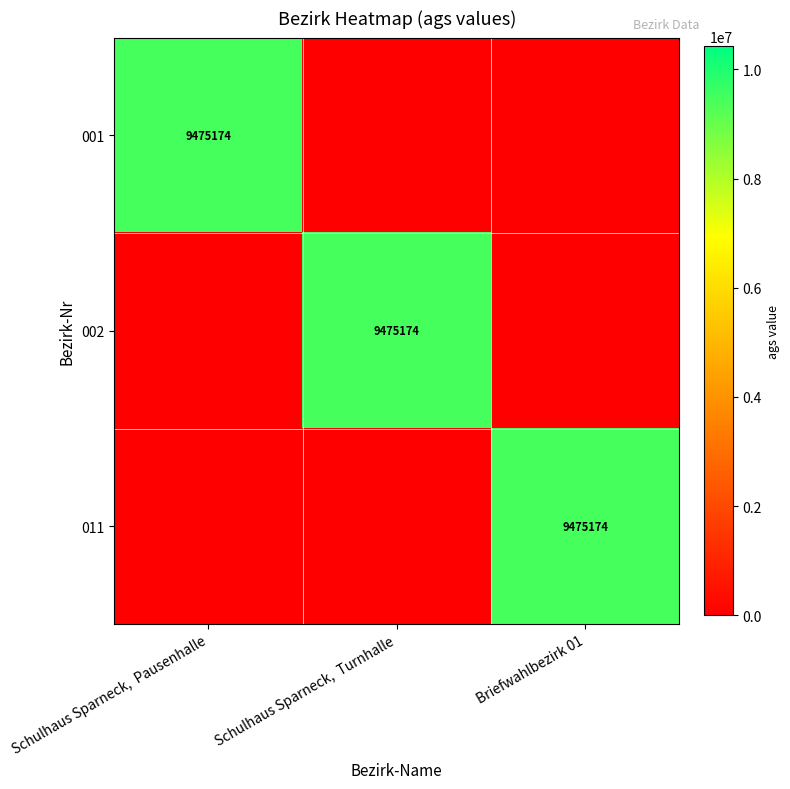

True or false: 011 has a value of 3094066 at Briefwahlbezirk 01.

False